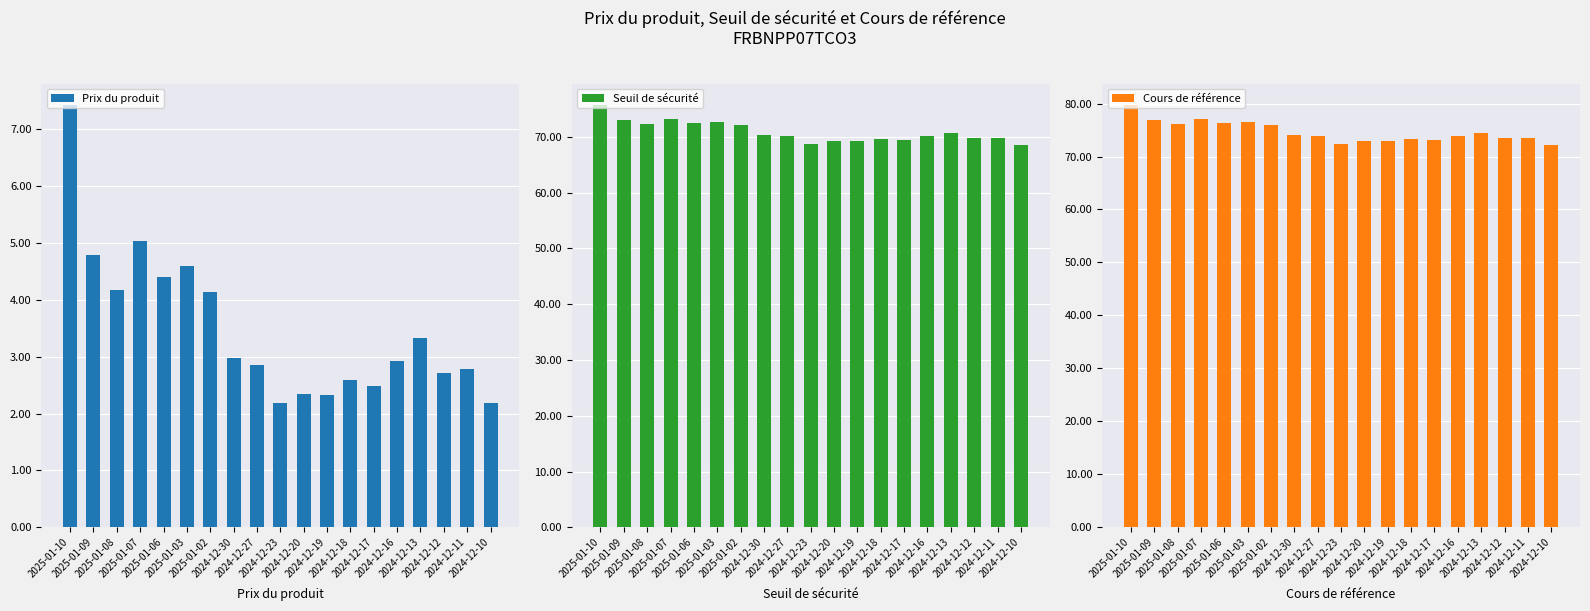

At 2025-01-03, list the series in order from smallest to largest.

Prix du produit, Seuil de sécurité, Cours de référence